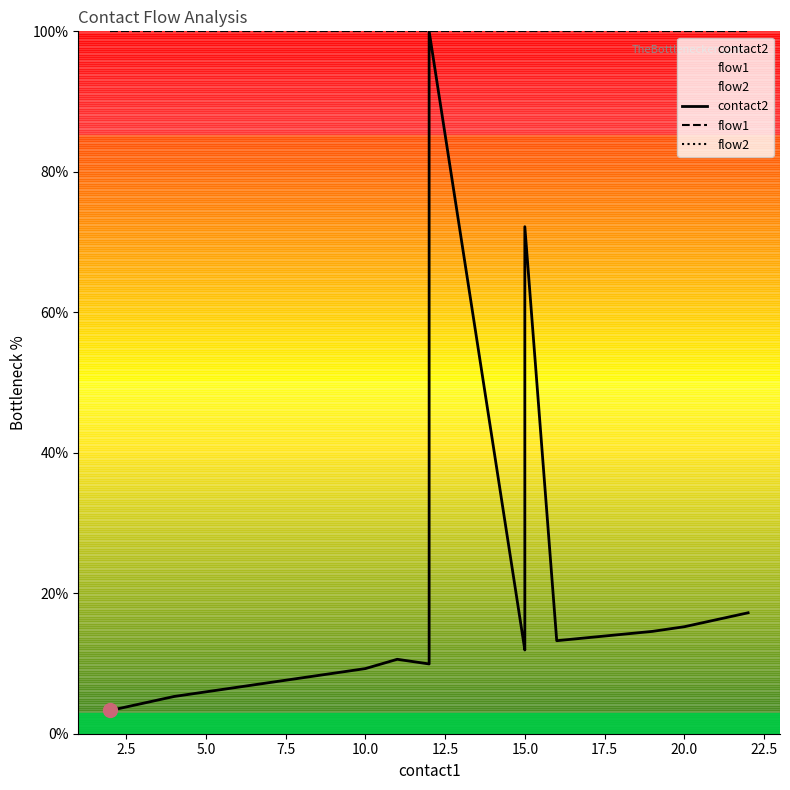

What is the value of the flow1 point at the 15th from the left?

100.0